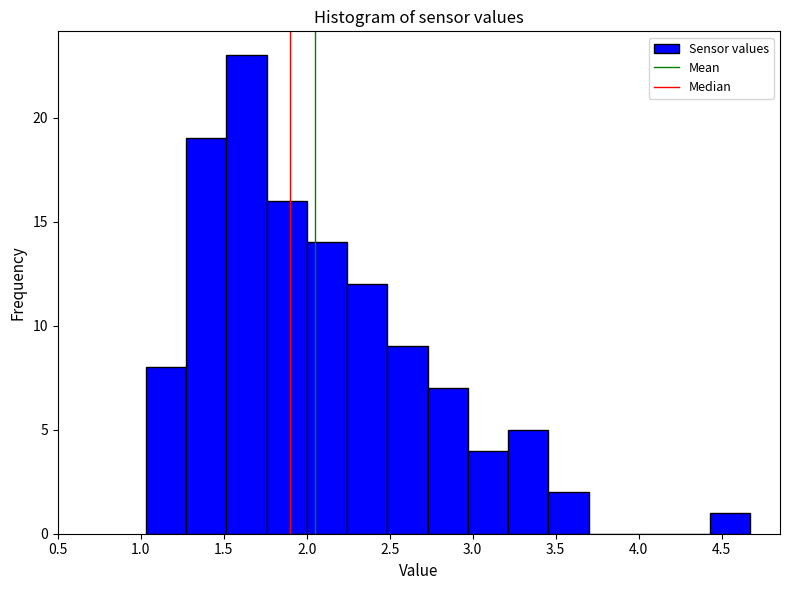

Reading left to right, list every bar in this chart as the range it spans on the x-axis followed by its height. Neither the bar edges nor the heights are printed on the chart, so give them approximately, as read against the axes.

1.05 to 1.25: 8
1.25 to 1.50: 19
1.50 to 1.75: 23
1.75 to 2.00: 16
2.00 to 2.25: 14
2.25 to 2.50: 12
2.50 to 2.75: 9
2.75 to 2.95: 7
2.95 to 3.20: 4
3.20 to 3.45: 5
3.45 to 3.70: 2
3.70 to 3.95: 0
3.95 to 4.20: 0
4.20 to 4.45: 0
4.45 to 4.65: 1